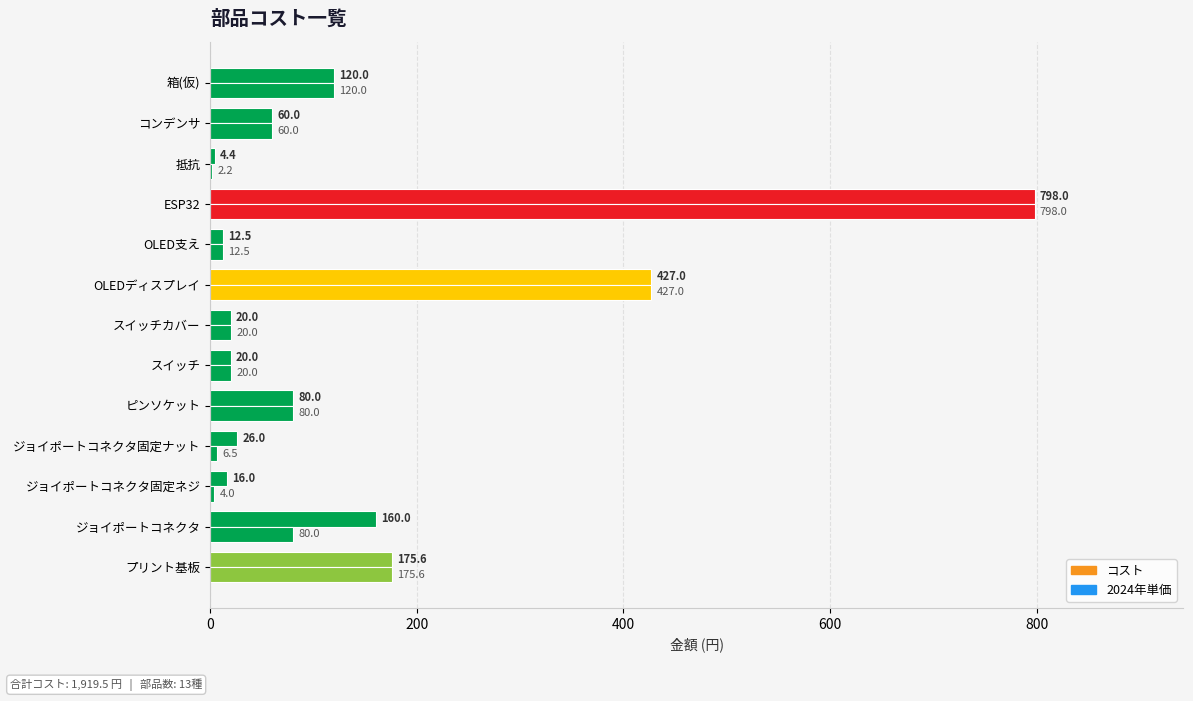

Reading left to right, extract all data points from this chart.

コスト: 175.6	160.0	16.0	26.0	80.0	20.0	20.0	427.0	12.5	798.0	4.4	60.0	120.0
2024年単価: 175.6	80.0	4.0	6.5	80.0	20.0	20.0	427.0	12.5	798.0	2.2	60.0	120.0